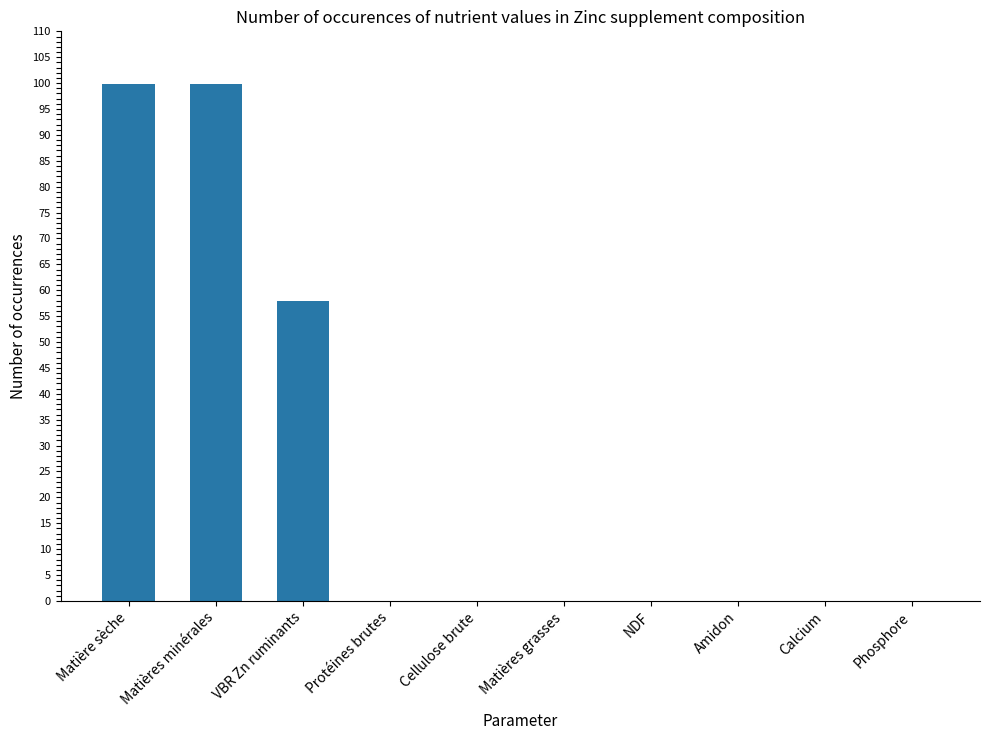

Which has a higher value, Phosphore or Matière sèche?

Matière sèche